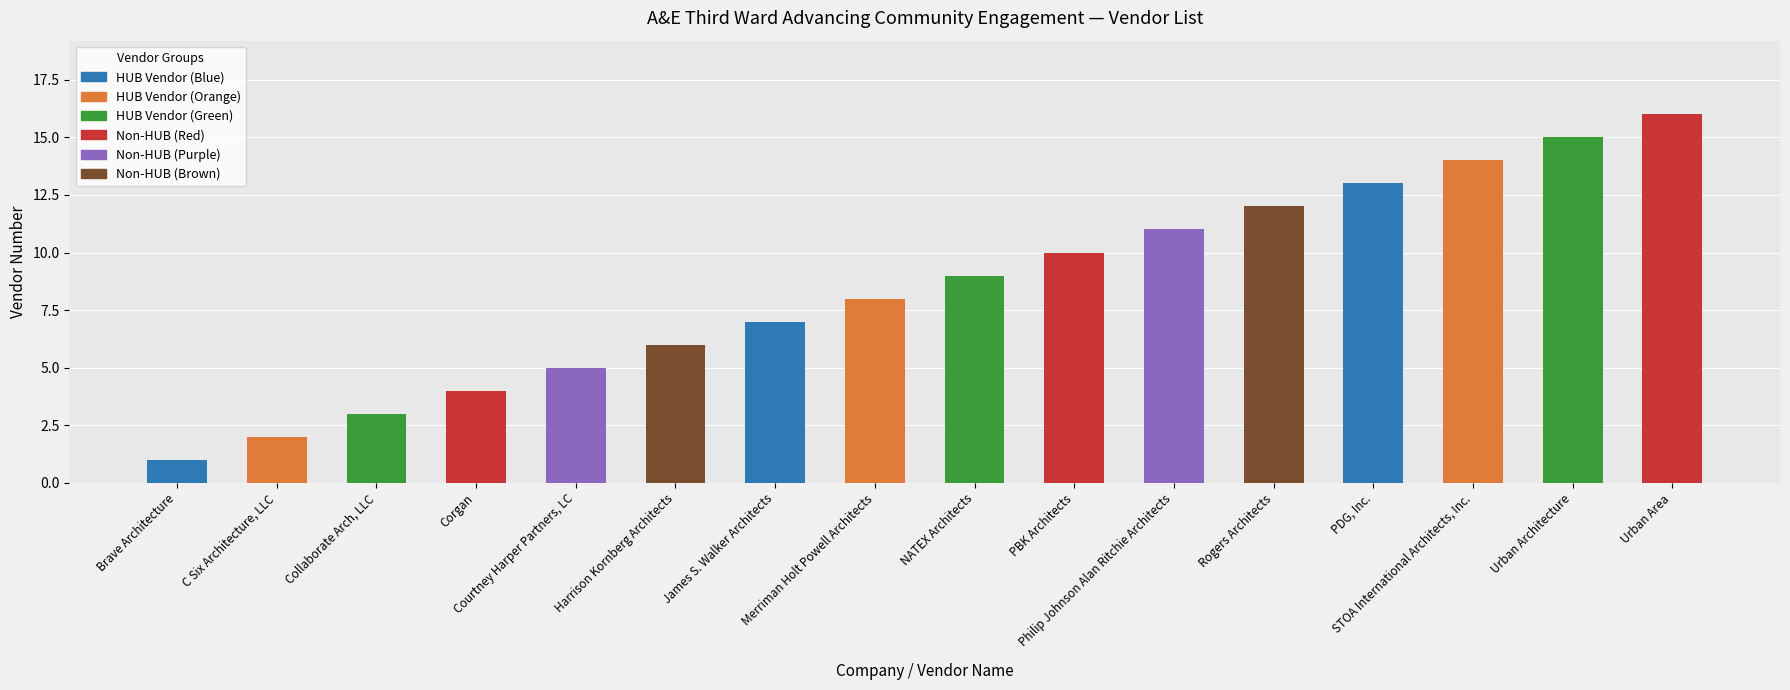

Rank the categories by value from lowest to highest.

Brave Architecture, C Six Architecture, LLC, Collaborate Arch, LLC, Corgan, Courtney Harper Partners, LC, Harrison Kornberg Architects, James S. Walker Architects, Merriman Holt Powell Architects, NATEX Architects, PBK Architects, Philip Johnson Alan Ritchie Architects, Rogers Architects, PDG, Inc., STOA International Architects, Inc., Urban Architecture, Urban Area